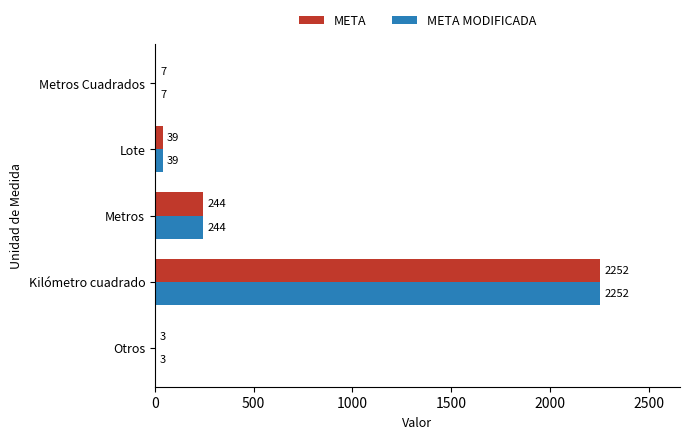

Where is META MODIFICADA nearest to the value 1127?

Metros